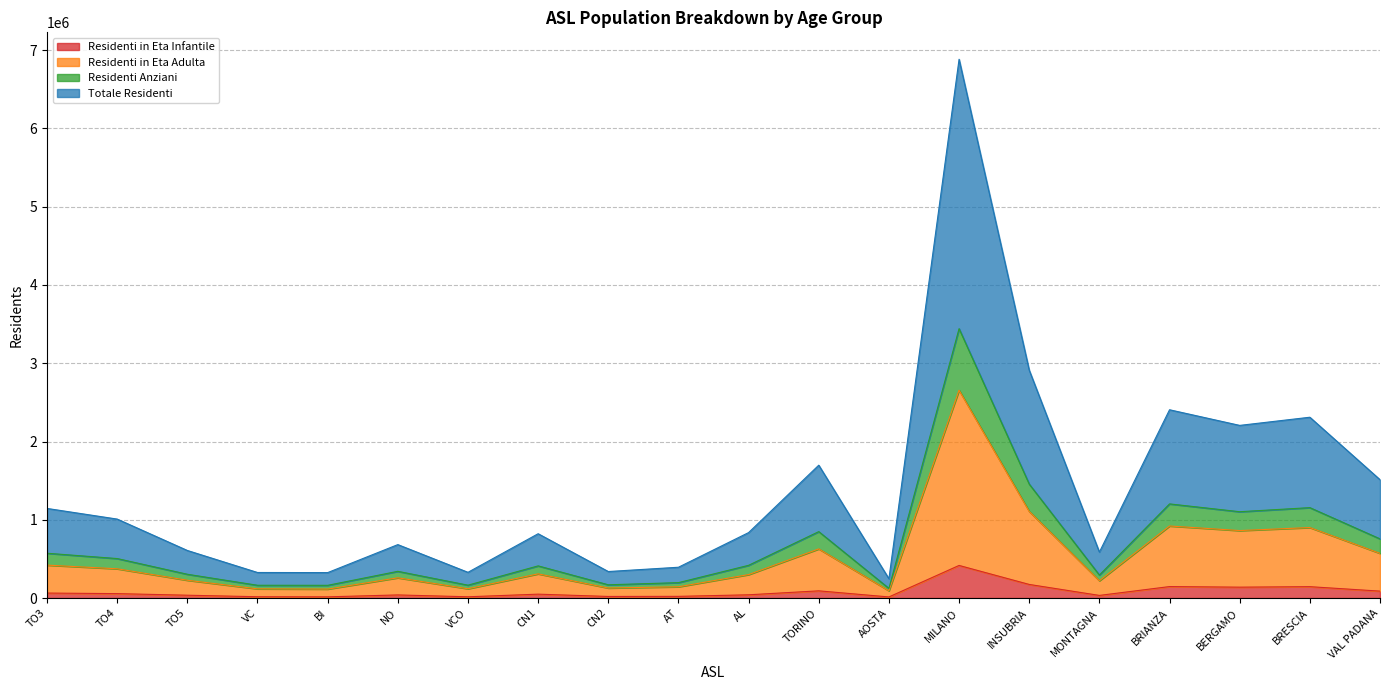

Reading right to left, list all the values displayed in this chart.

Residenti in Eta Infantile: VAL PADANA=88345	BRESCIA=145293	BERGAMO=139035	BRIANZA=146597	MONTAGNA=33619	INSUBRIA=173803	MILANO=416550	AOSTA=14059	TORINO=92044	AL=41444	AT=21429	CN2=20201	CN1=49599	VCO=16058	NO=39766	BI=15263	VC=16648	TO5=36142	TO4=56416	TO3=63659
Residenti in Eta Adulta: VAL PADANA=570971	BRESCIA=900742	BERGAMO=862070	BRIANZA=920598	MONTAGNA=221038	INSUBRIA=1106792	MILANO=2655436	AOSTA=92881	TORINO=627865	AL=299620	AT=143914	CN2=128088	CN1=308986	VCO=118658	NO=258604	BI=114528	VC=117594	TO5=227339	TO4=373795	TO3=420678
Residenti Anziani: VAL PADANA=756130	BRESCIA=1155139	BERGAMO=1102997	BRIANZA=1202864	MONTAGNA=293622	INSUBRIA=1455789	MILANO=3441957	AOSTA=123360	TORINO=848748	AL=418229	AT=196779	CN2=169360	CN1=410892	VCO=164380	NO=341391	BI=162491	VC=163244	TO5=303914	TO4=504467	TO3=572455
Totale Residenti: VAL PADANA=1512260	BRESCIA=2310278	BERGAMO=2205994	BRIANZA=2405728	MONTAGNA=587244	INSUBRIA=2911578	MILANO=6883914	AOSTA=246720	TORINO=1697496	AL=836458	AT=393558	CN2=338720	CN1=821784	VCO=328760	NO=682782	BI=324982	VC=326488	TO5=607828	TO4=1008934	TO3=1144910